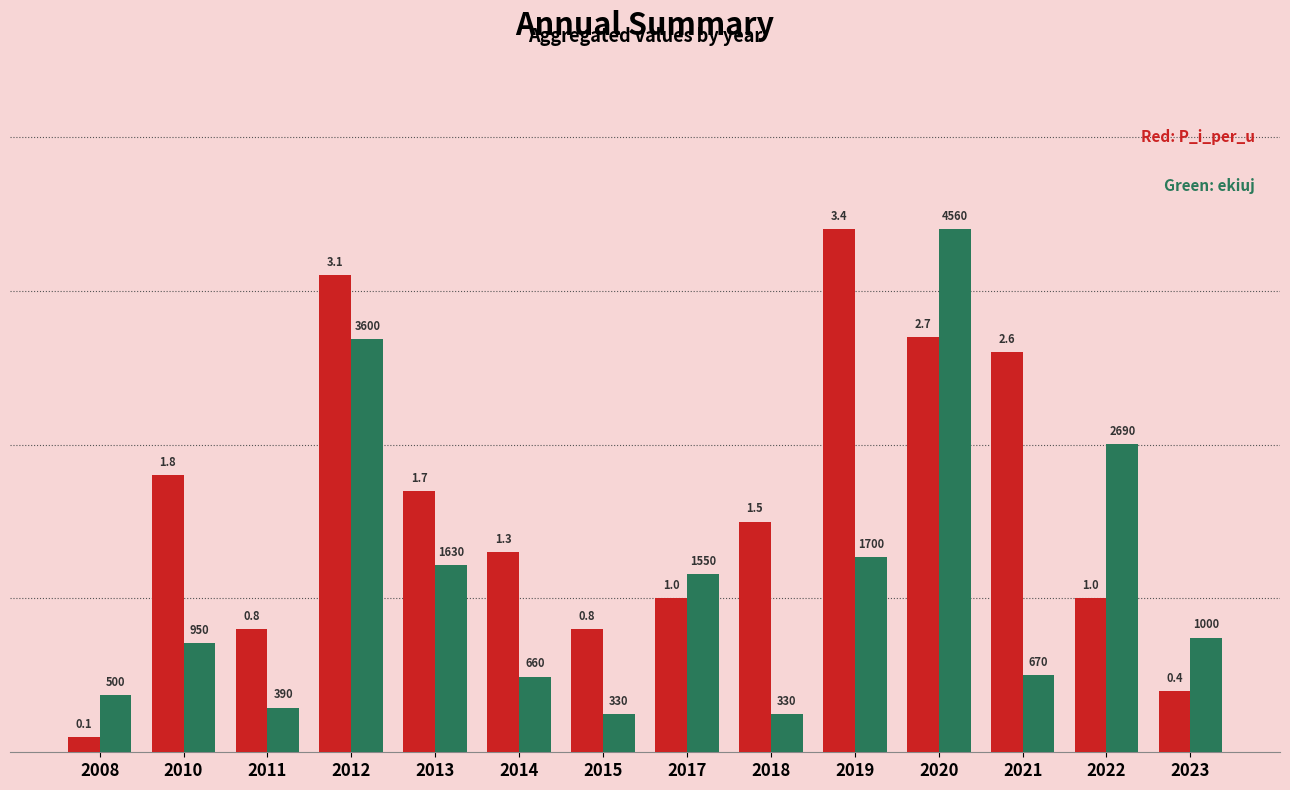

Which label corresponds to the smallest value in the chart?

2008